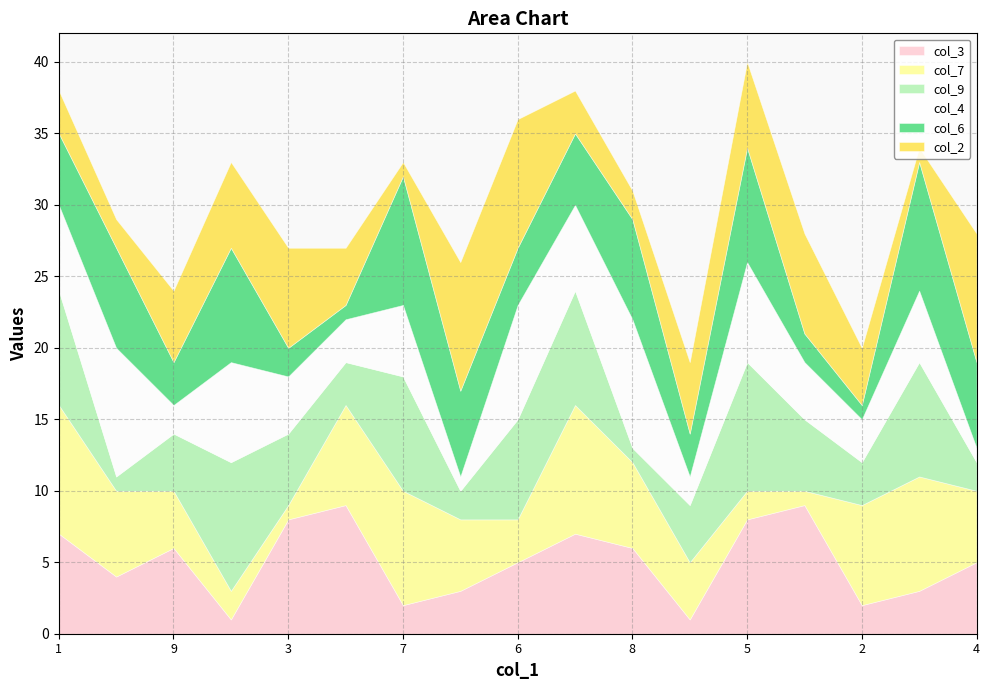

Count the col_2 values in the range 3 to 7.

10